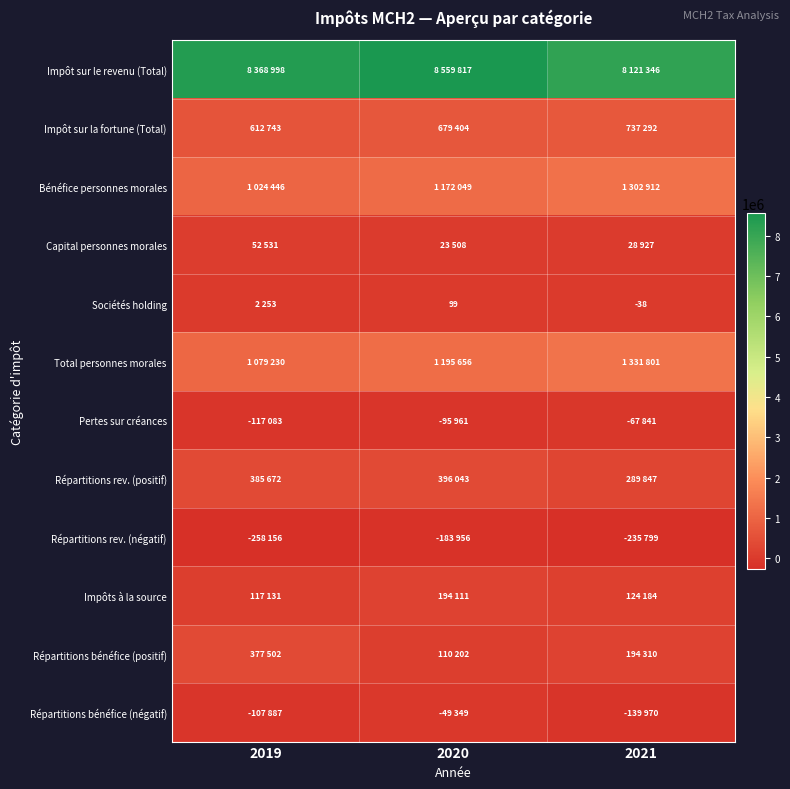

At which category does the chart reach its peak across all series?

2020